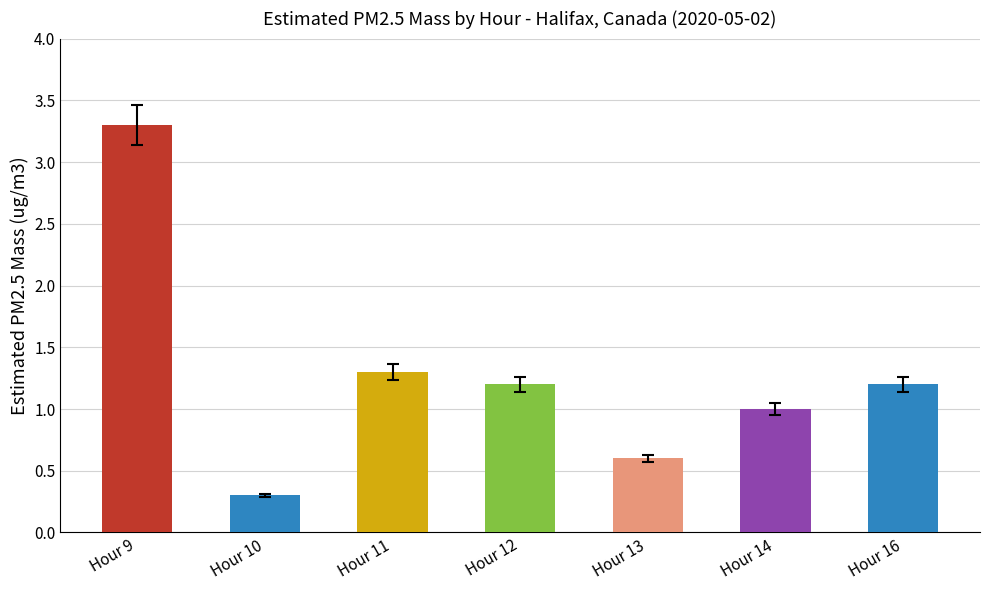

What is the average value?

1.3